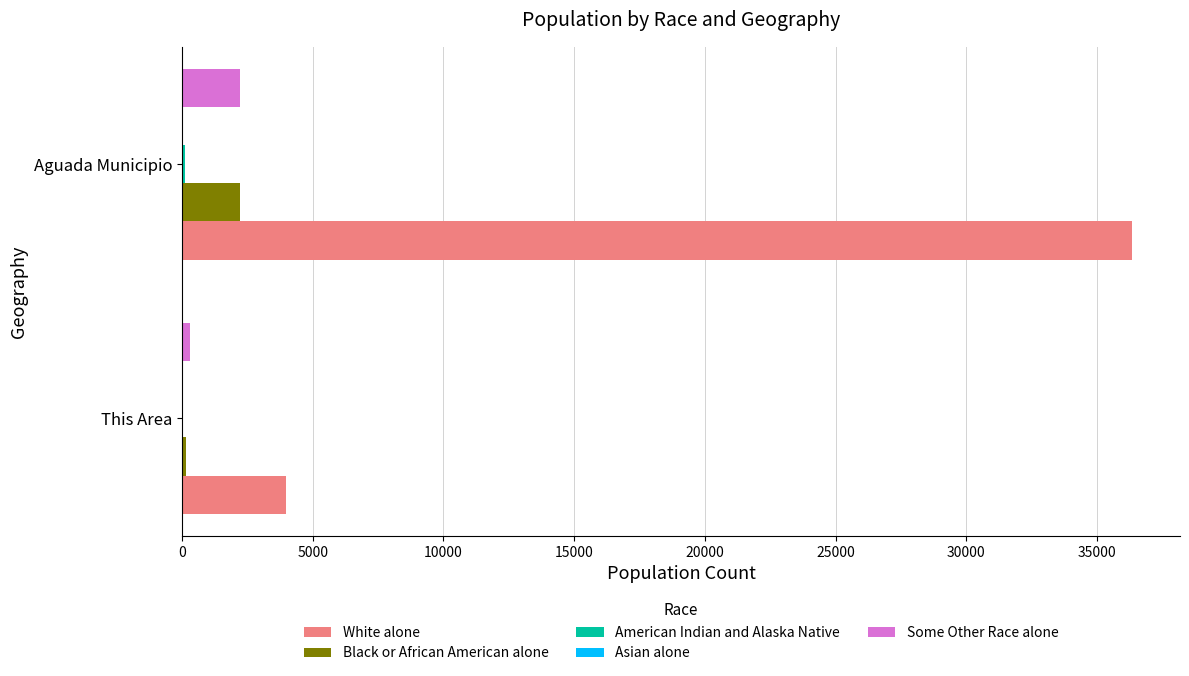

Which series has the largest total across all categories?

White alone